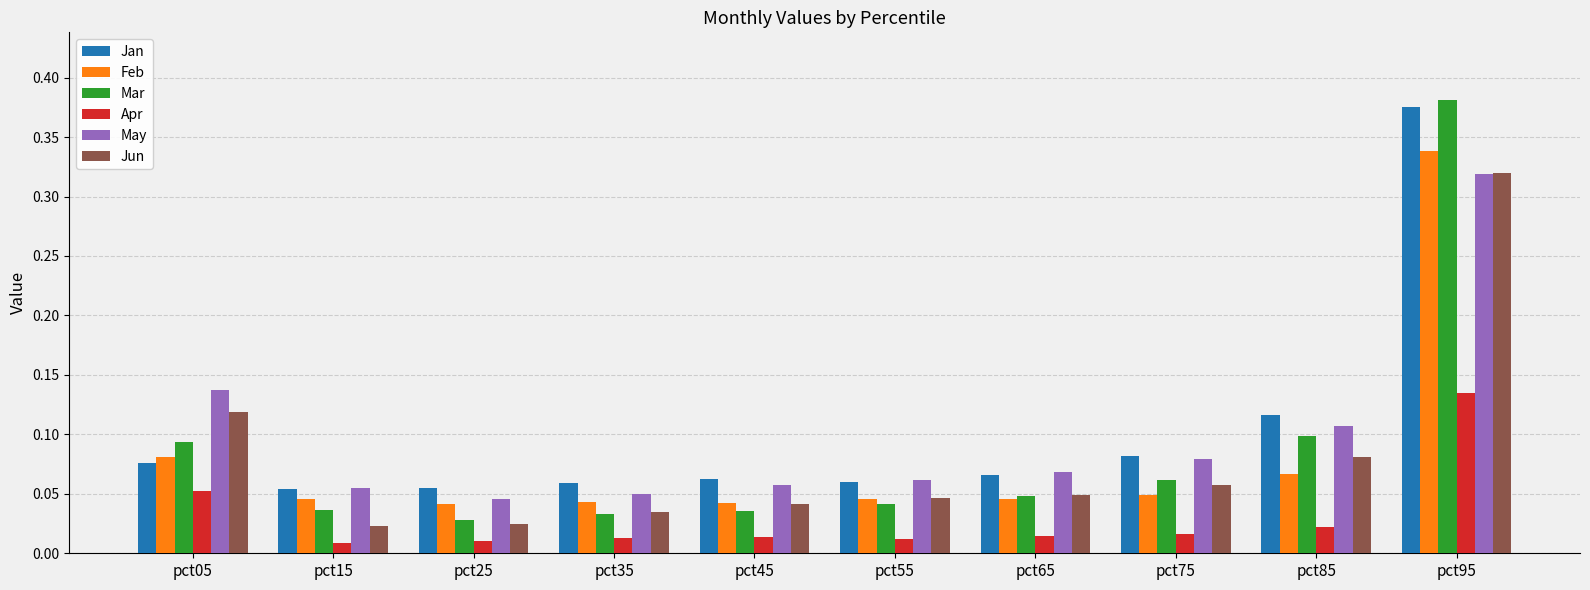

At which category does the chart reach its peak across all series?

pct95